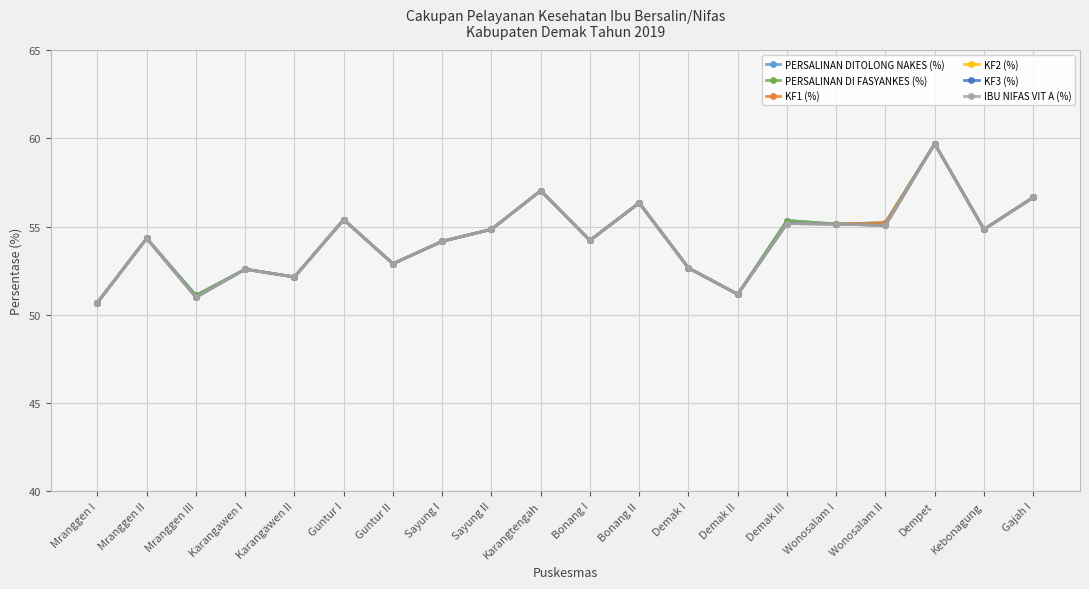

Is this an area chart (filled region under the line)?

No